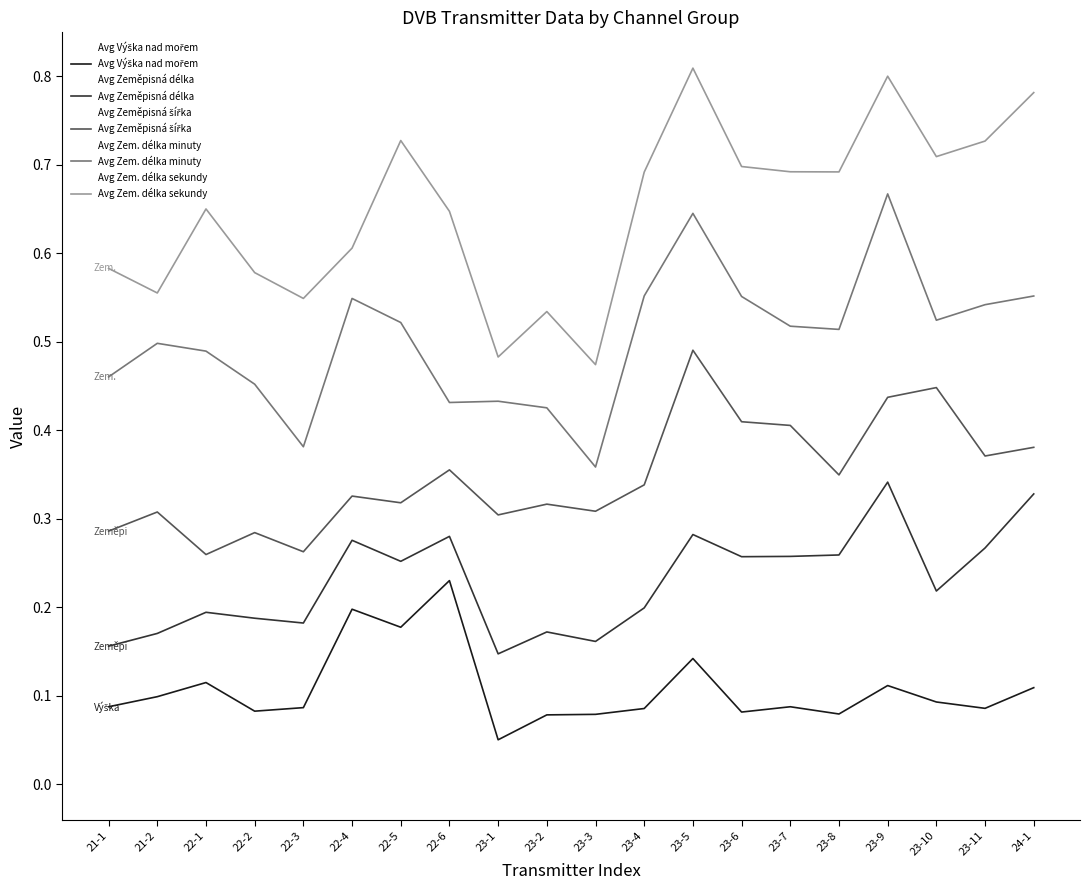

The Avg Zem. délka sekundy series shows 1.2 at 23-7. True or false?

False